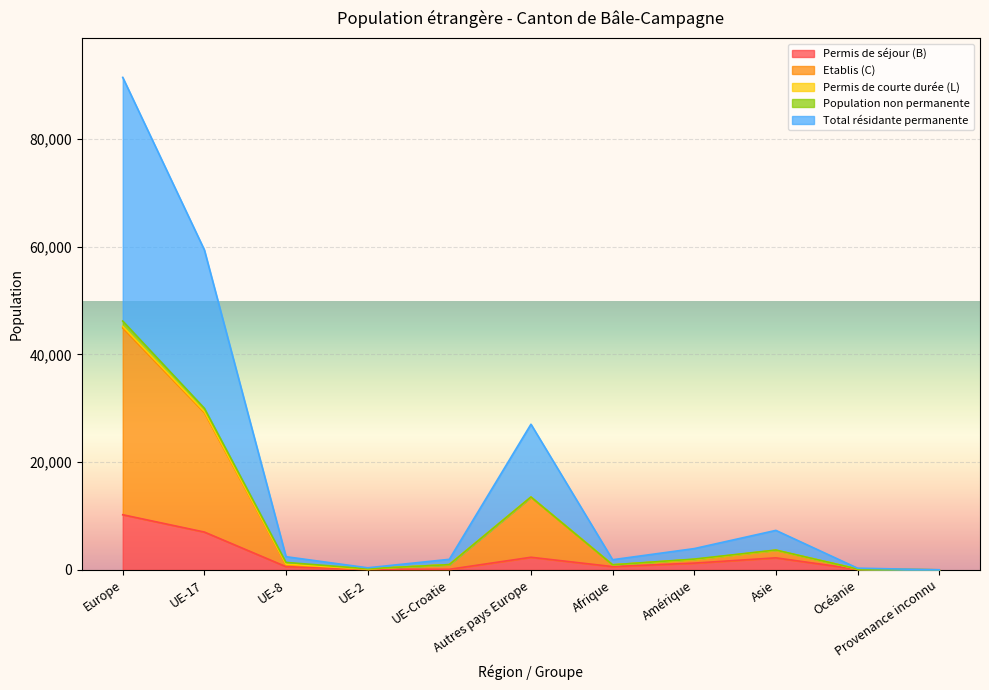

What is the minimum value shown in the chart?

10